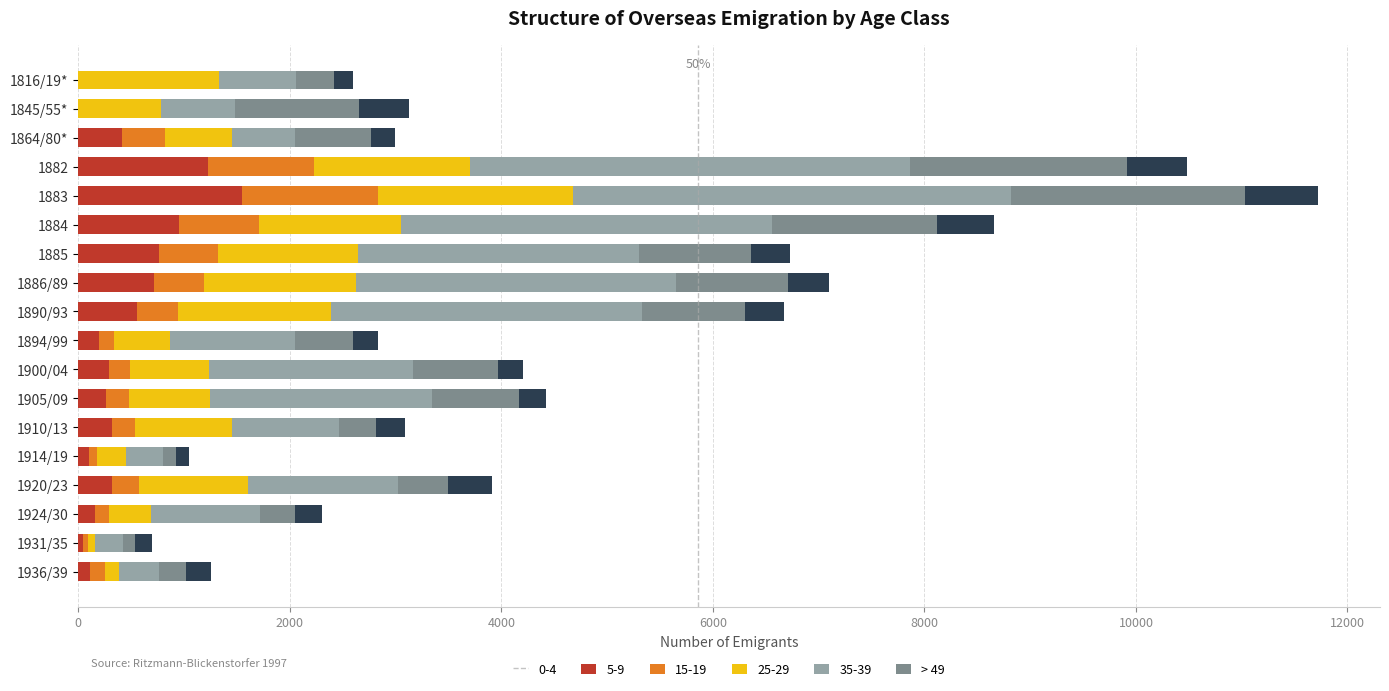

What is the highest value of the 0-4 series?

1546.3